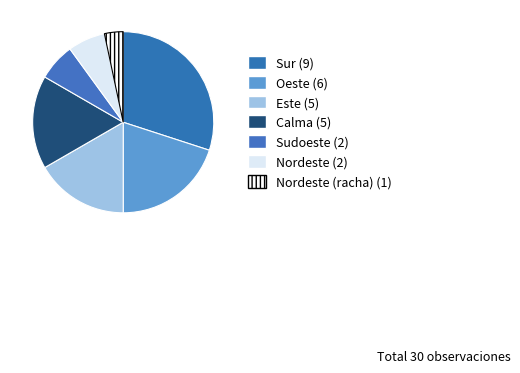

Count the number of slices in the pie.

7